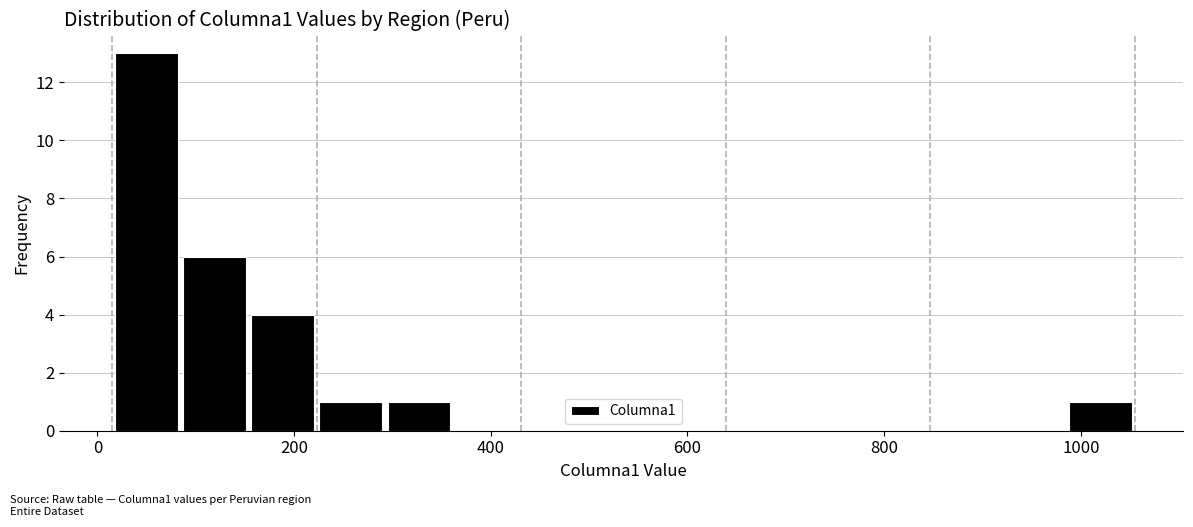

Read against the x-axis, roughly where is the centre of the tallest bar?

40